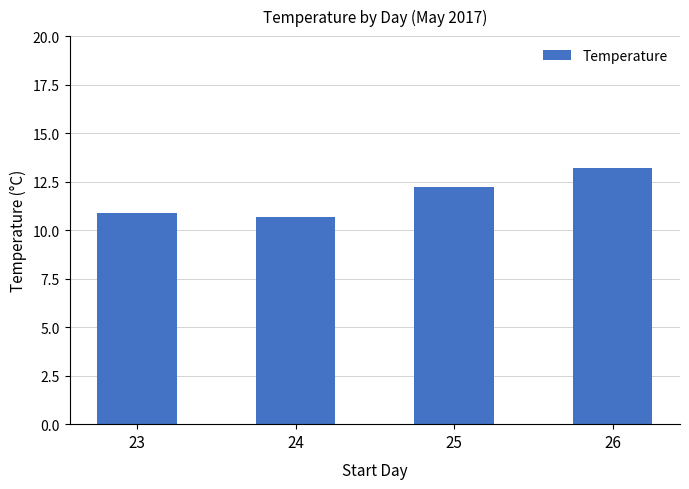

What is the ratio of the value at 23 to the value at 25?

0.9